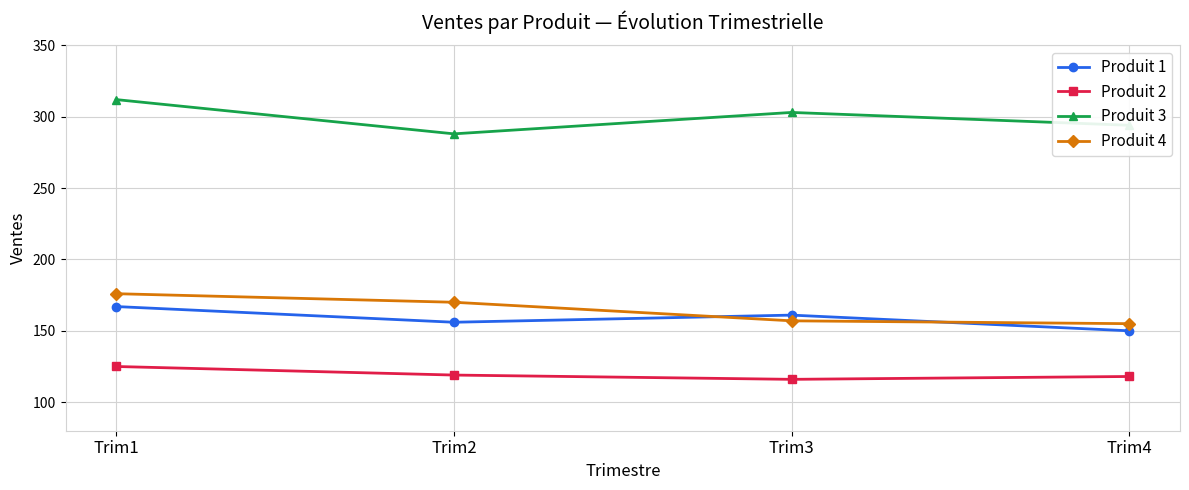

What is the difference between the highest and lowest values at Trim3?

187